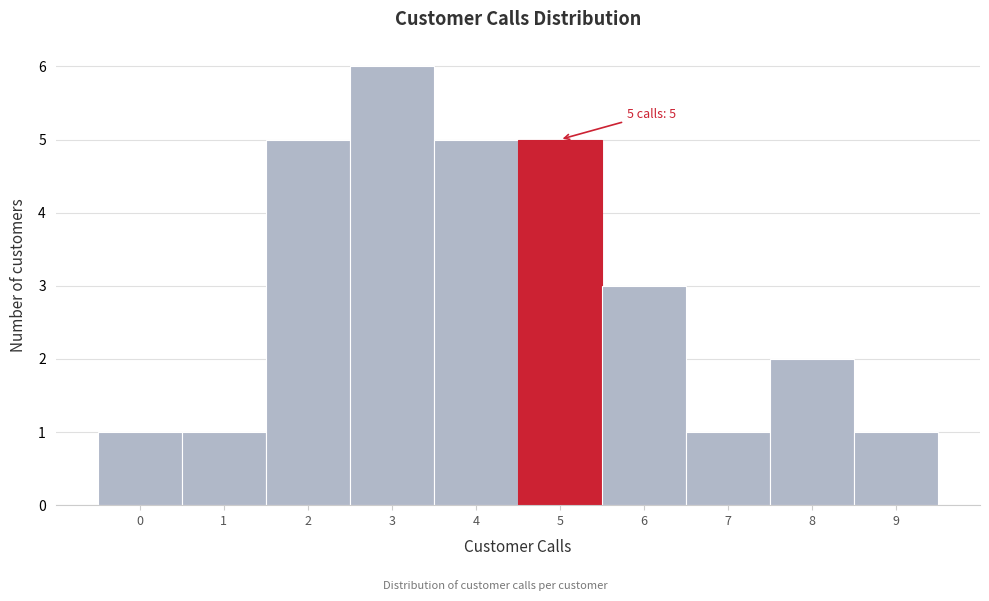

Which range on the x-axis has the tallest bar?

2.5 to 3.5